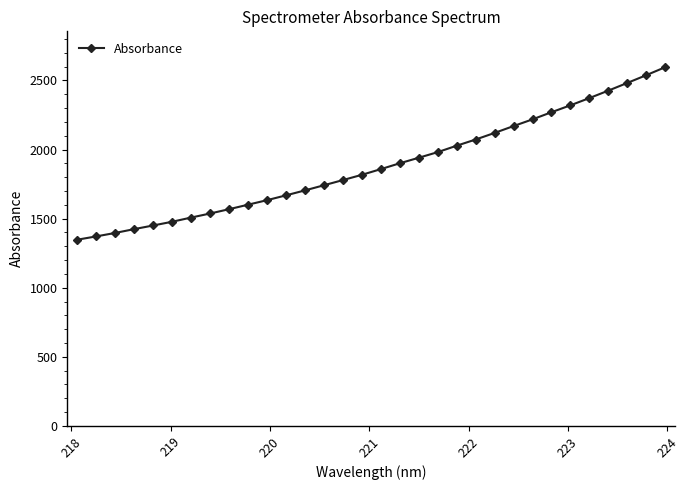

What is the smallest value displayed?

1347.3